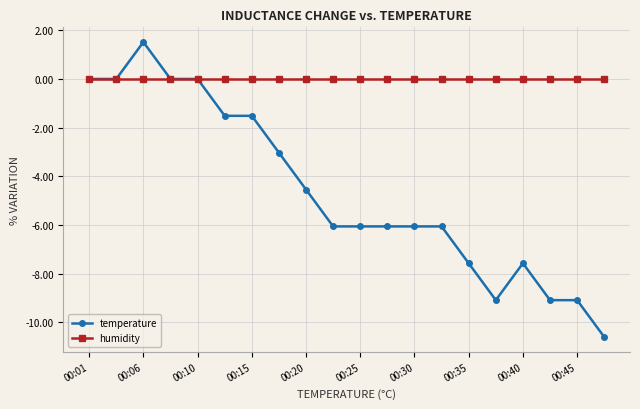

Rank the series by their maximum value, from highest to lowest.

temperature, humidity